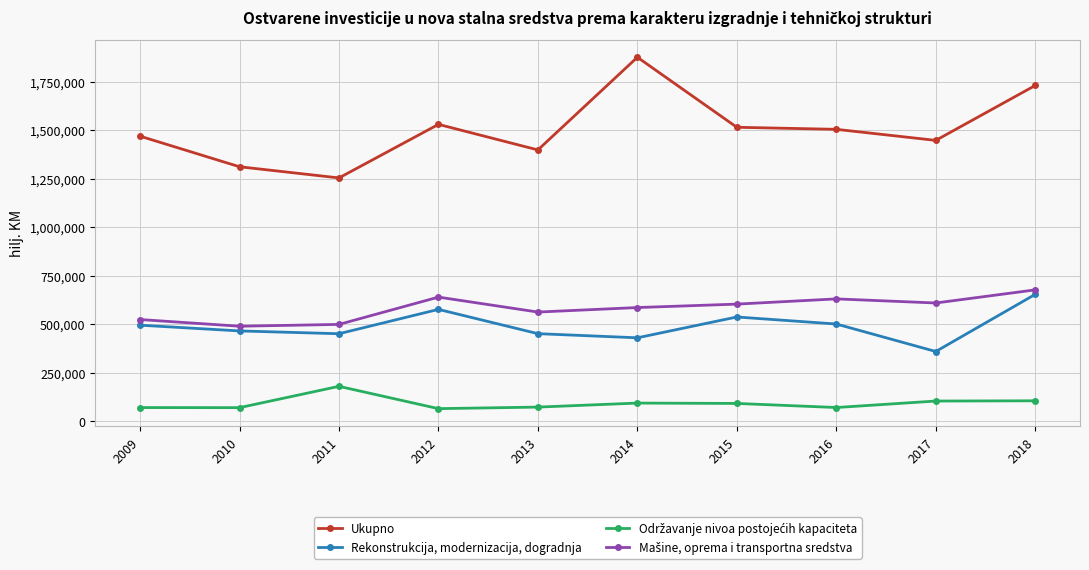

What is the sum of all Ukupno values?

15042146